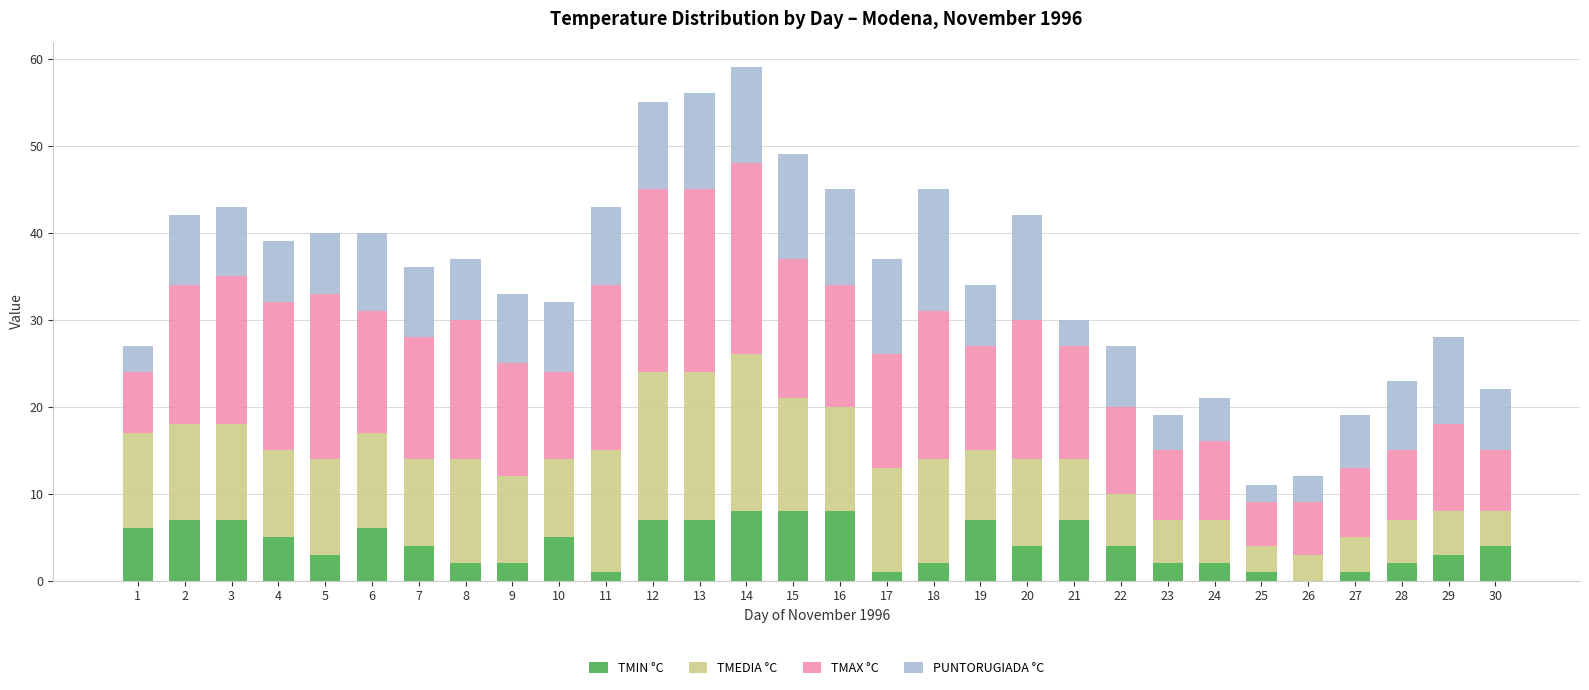

True or false: TMIN °C has a value of 7 at 13.

True